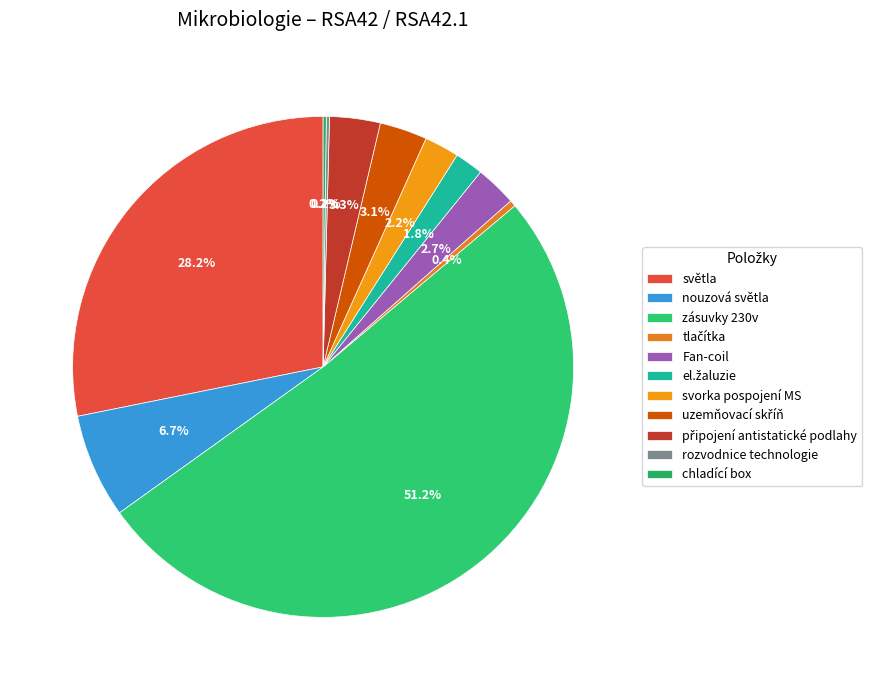

Rank the categories by value from highest to lowest.

zásuvky 230v, světla, nouzová světla, připojení antistatické podlahy, uzemňovací skříň, Fan-coil, svorka pospojení MS, el.žaluzie, tlačítka, rozvodnice technologie, chladící box